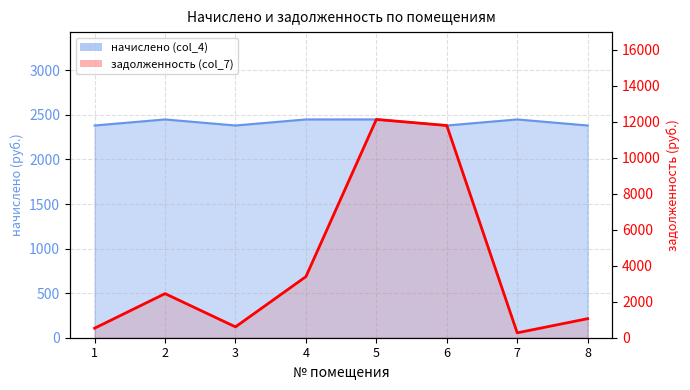

Which has a higher value, 3 or 4?

4